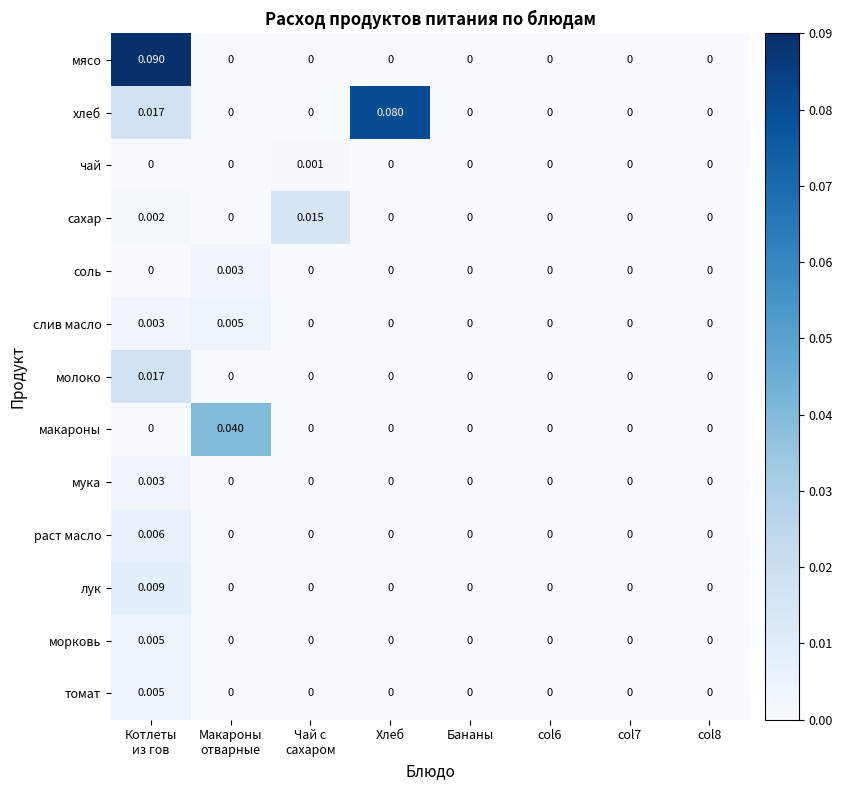

Which series has the largest range (max minus min)?

мясо